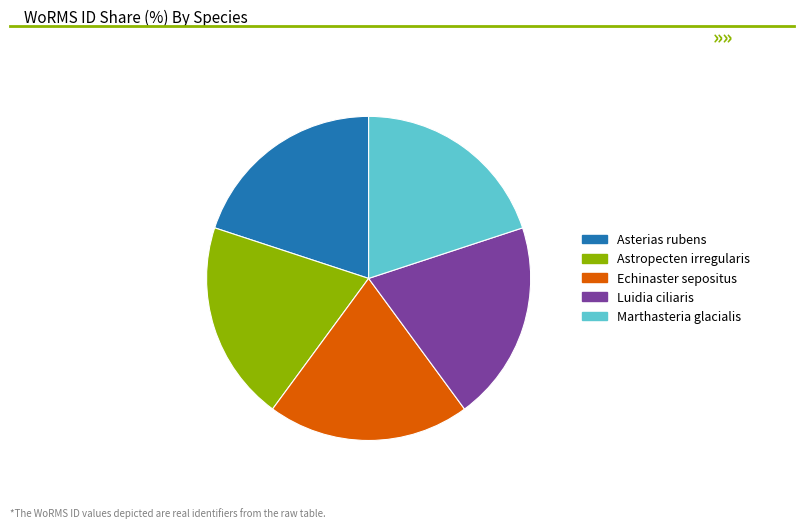

Does Marthasteria glacialis account for over 50% of the chart?

No